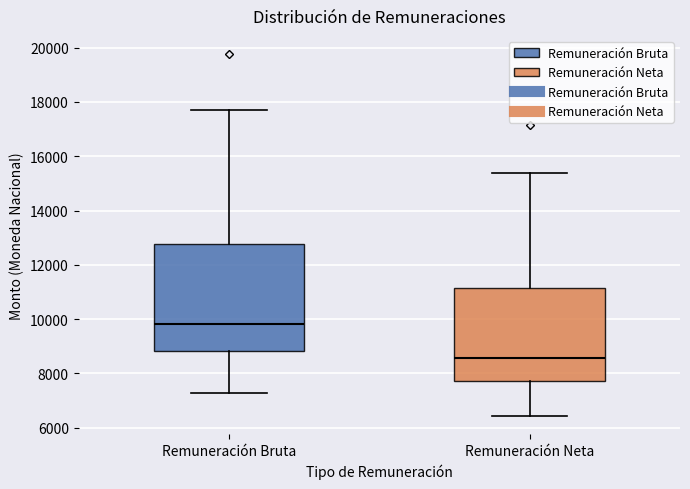

Reading left to right, read every box against the y-axis: the position of its median line, the range the box covers, and the ends of its whiskers. The values are not printed on the chart, so give them approximately, as read against the axis.

Remuneración Bruta: median 9800, box 8800 to 12800, whiskers 7200 to 17600
Remuneración Neta: median 8600, box 7800 to 11200, whiskers 6400 to 15400